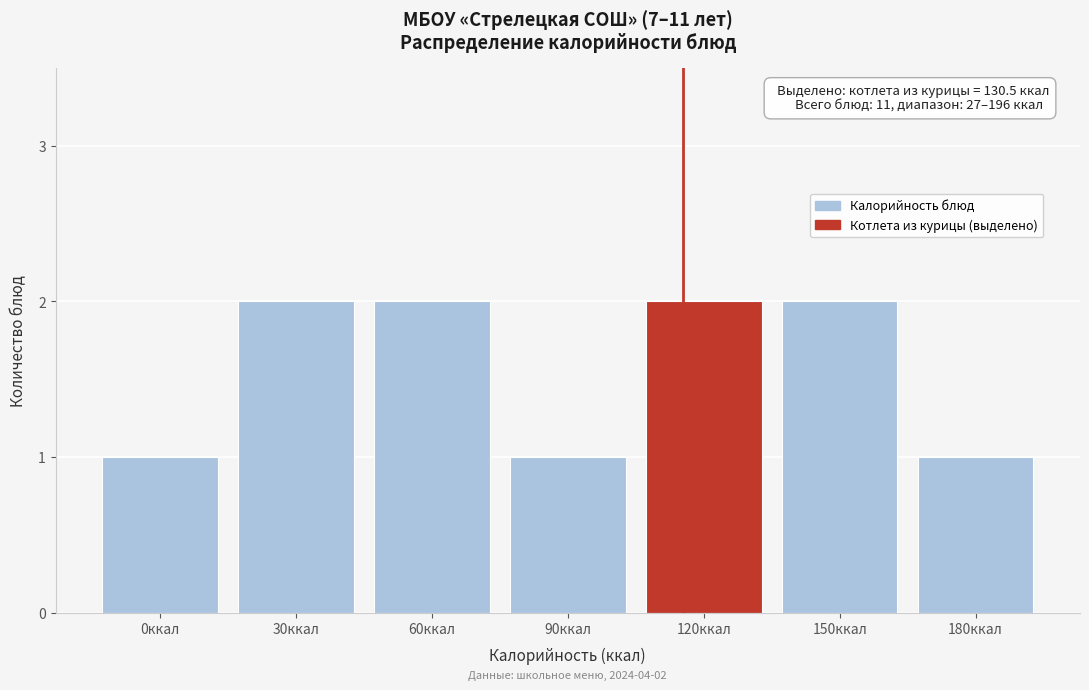

Reading right to left, what are all the values shown in this chart?

180ккал=1	150ккал=2	120ккал=2	90ккал=1	60ккал=2	30ккал=2	0ккал=1